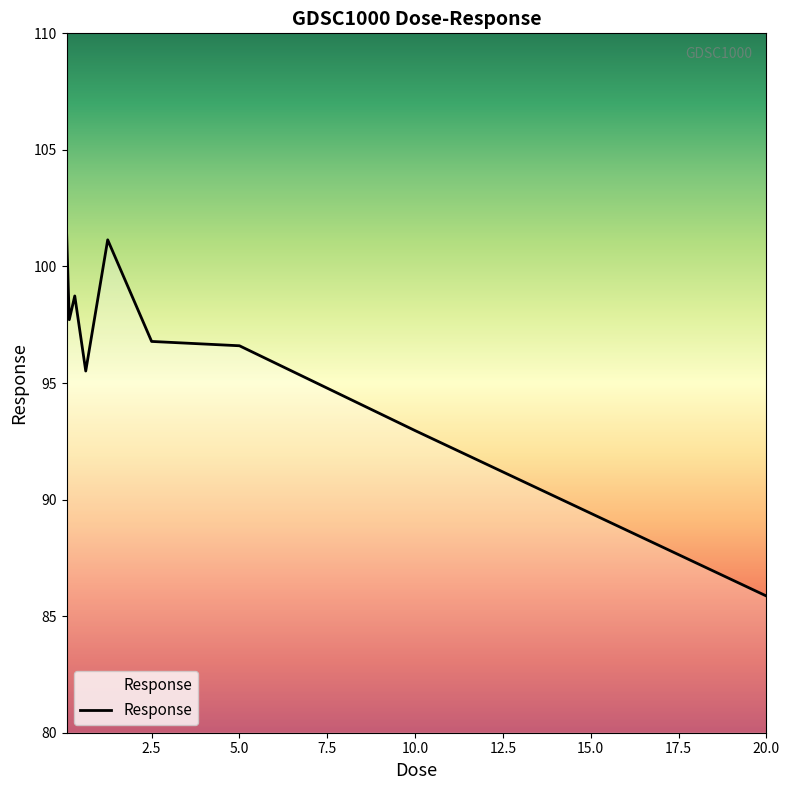

What is the minimum value shown in the chart?

85.9